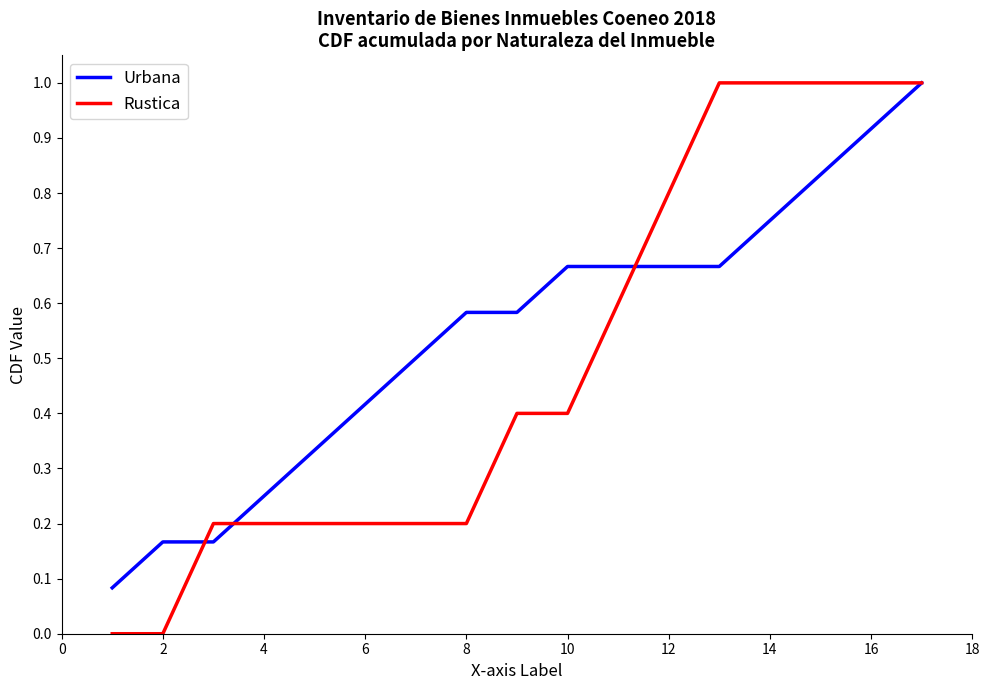

Which series has the largest total across all categories?

Urbana